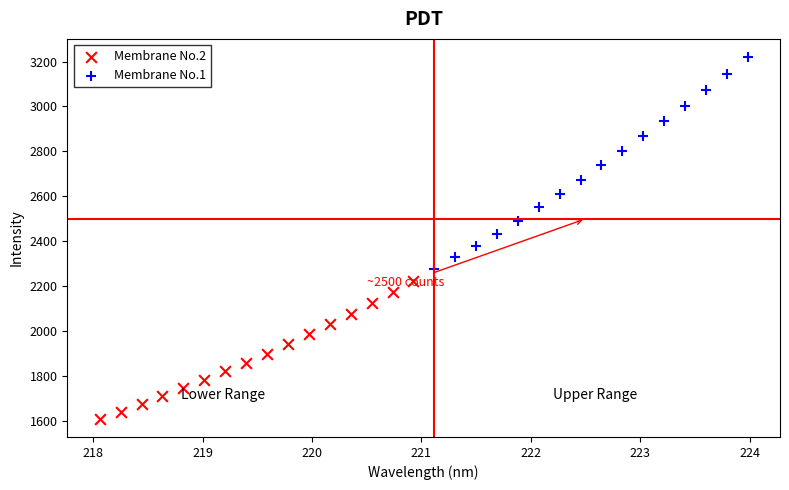

Which series reaches the minimum Y coordinate?

Membrane No.2